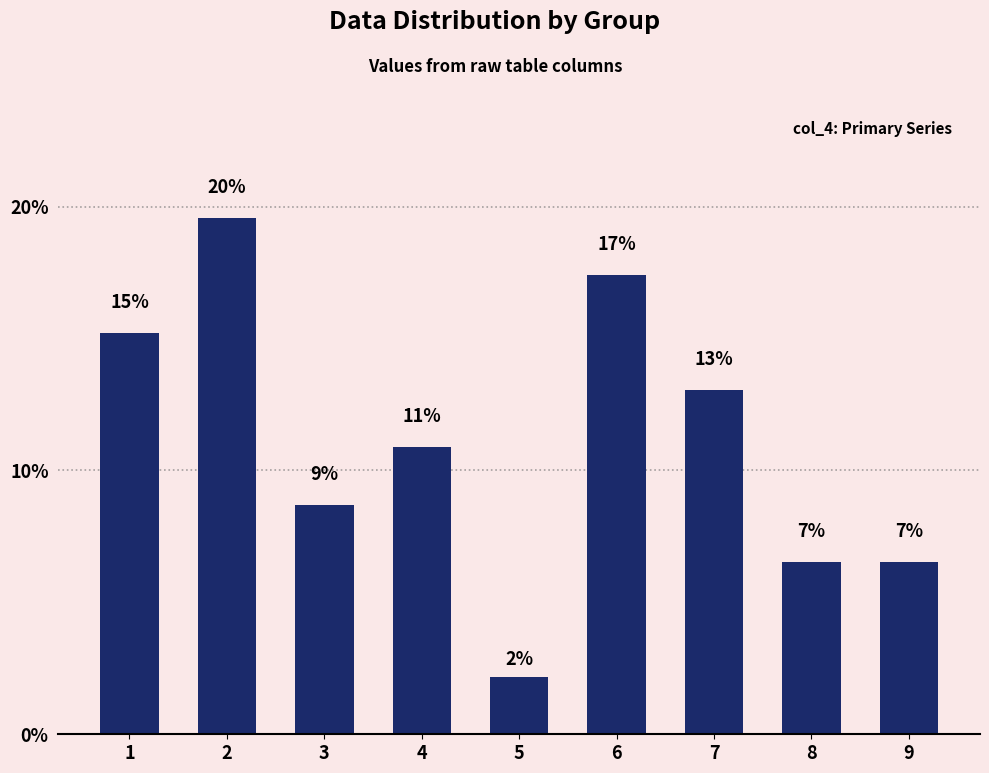

What is the change in value from 1 to 7?

-2.2